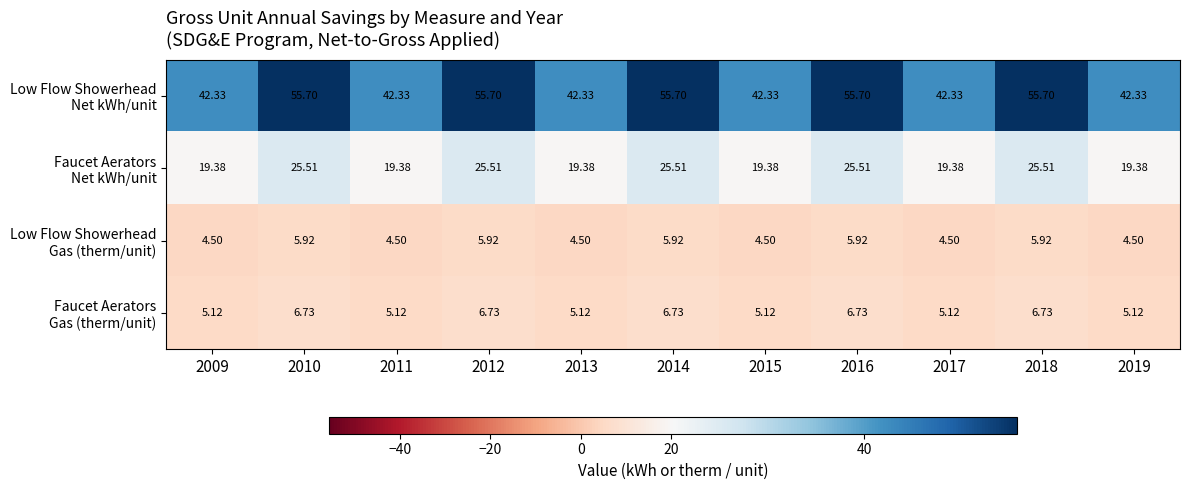

What is the greatest value displayed?

55.7